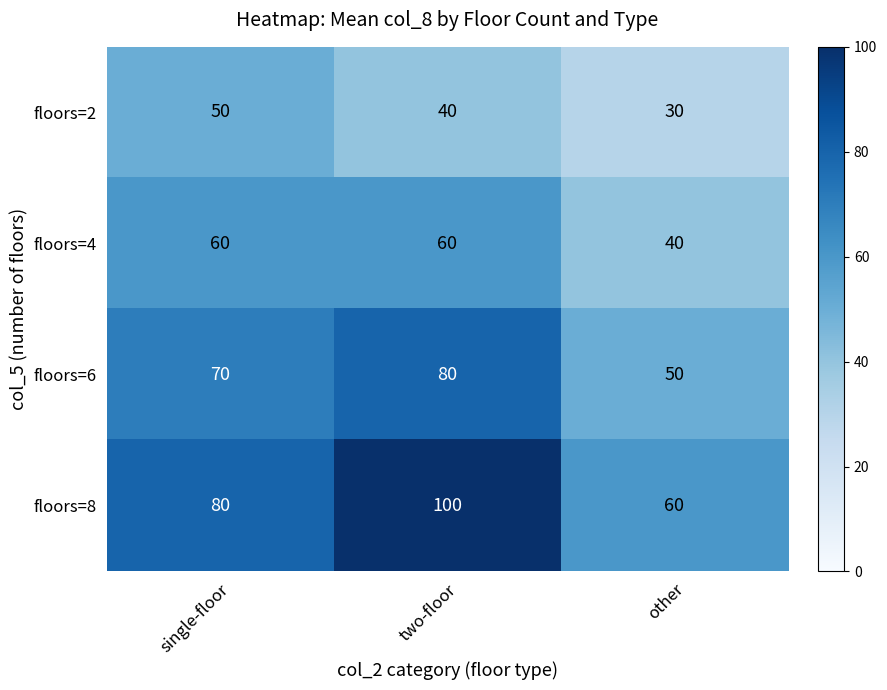

What is the total value across all series at other?

180